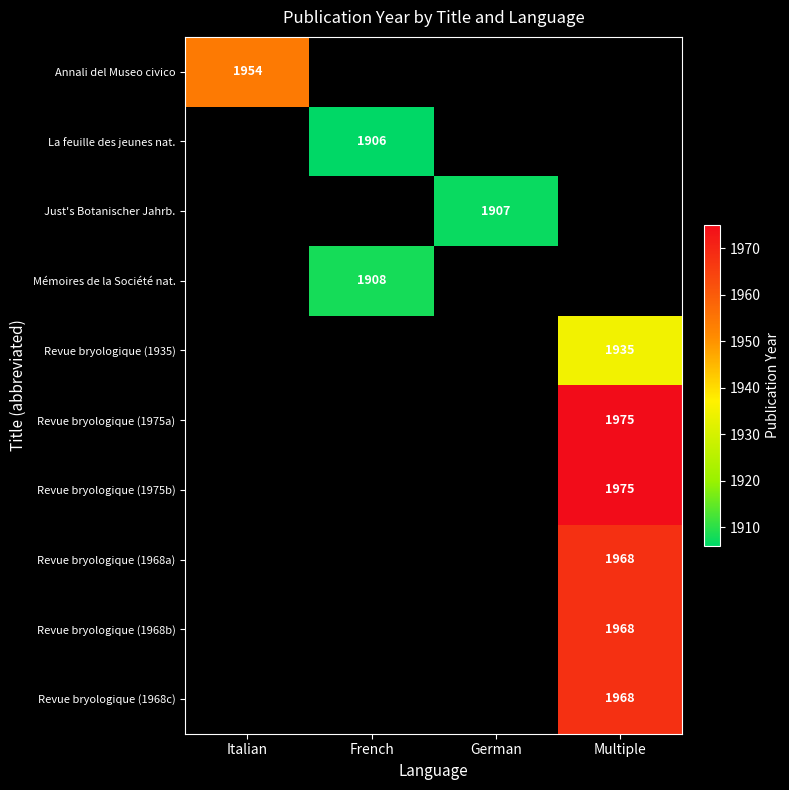

Which series has the largest range (max minus min)?

Annali del Museo civico